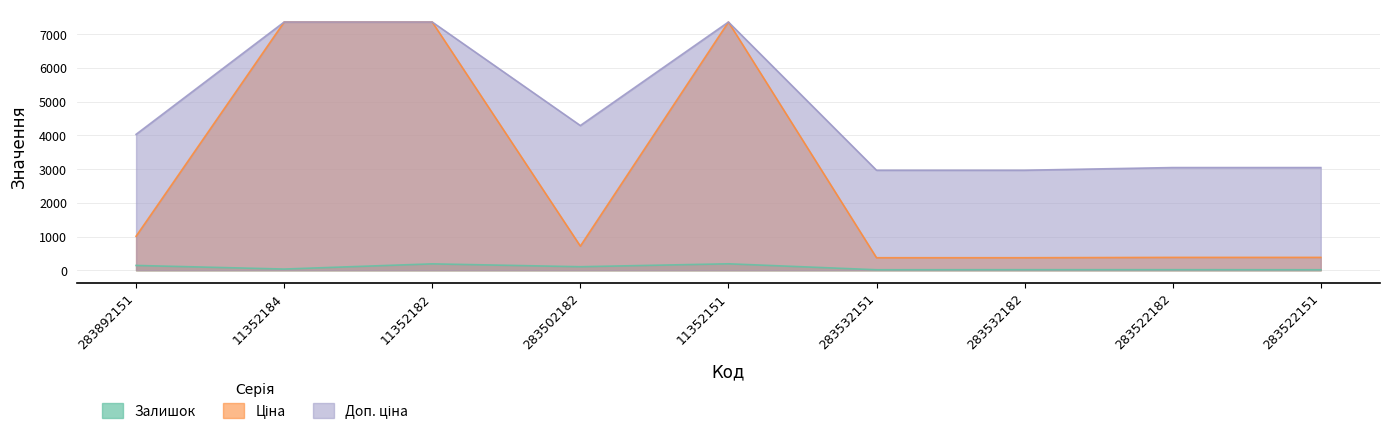

True or false: Ціна and Доп. ціна intersect in this chart.

False